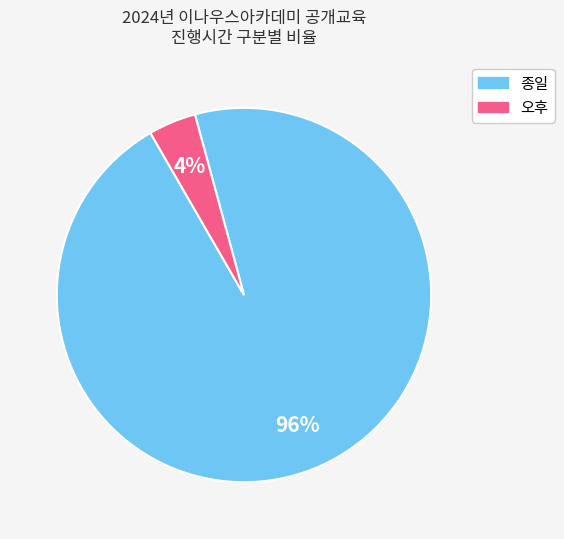

How many segments does this pie chart have?

2